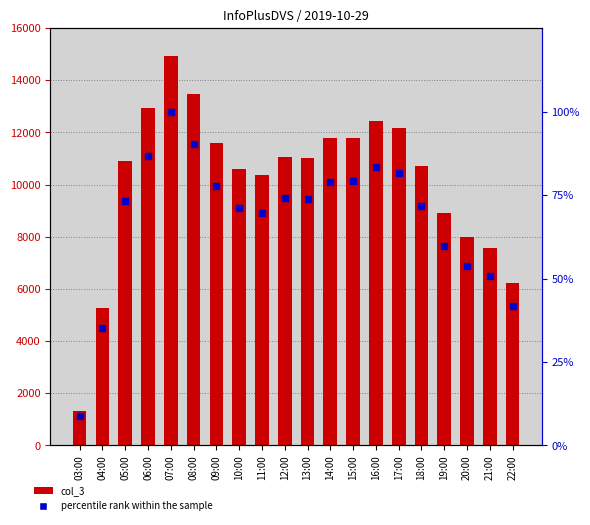

Which series reaches the minimum Y coordinate?

percentile rank within the sample